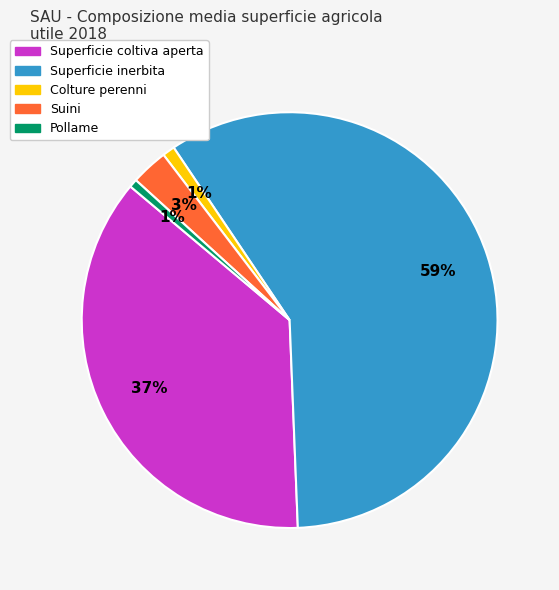

Is Superficie coltiva aperta the majority of the pie?

No